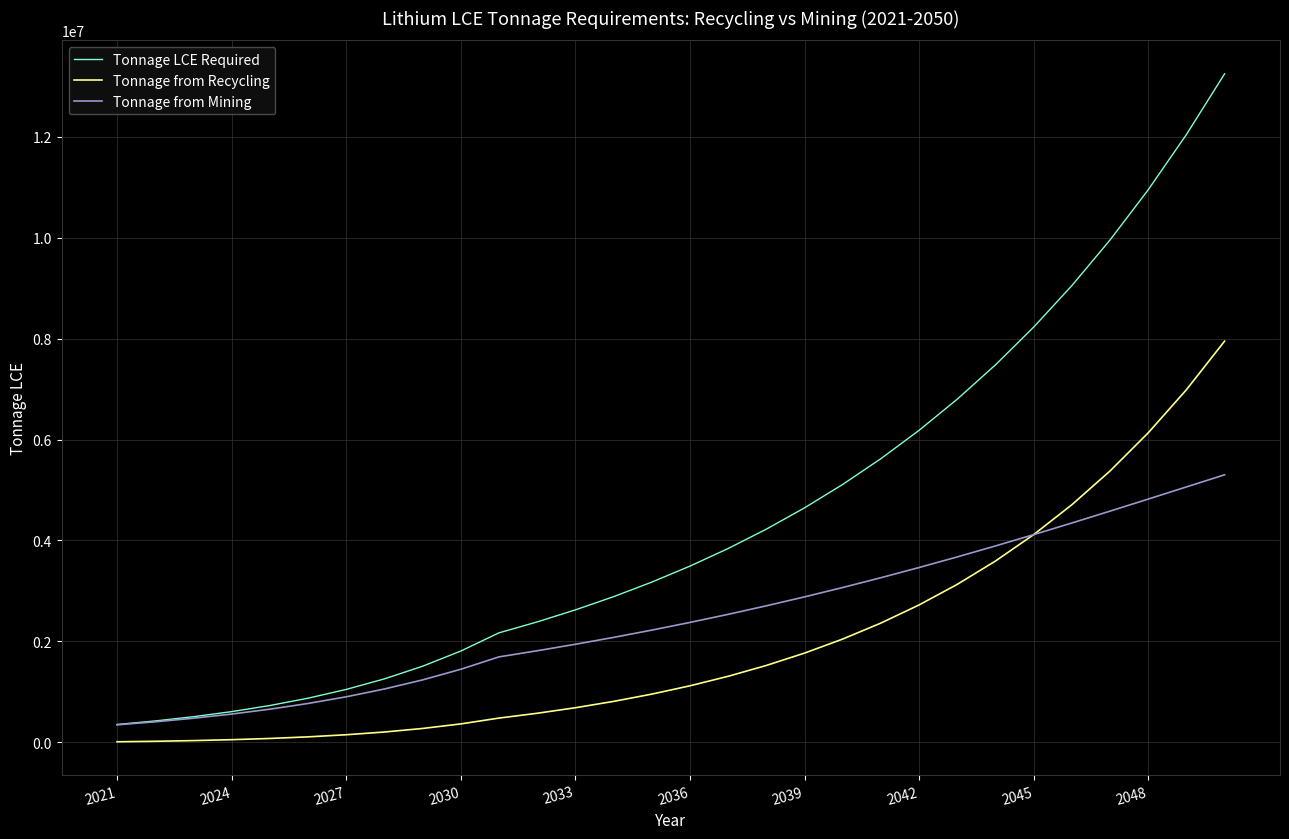

Which series has the largest total across all categories?

Tonnage LCE Required